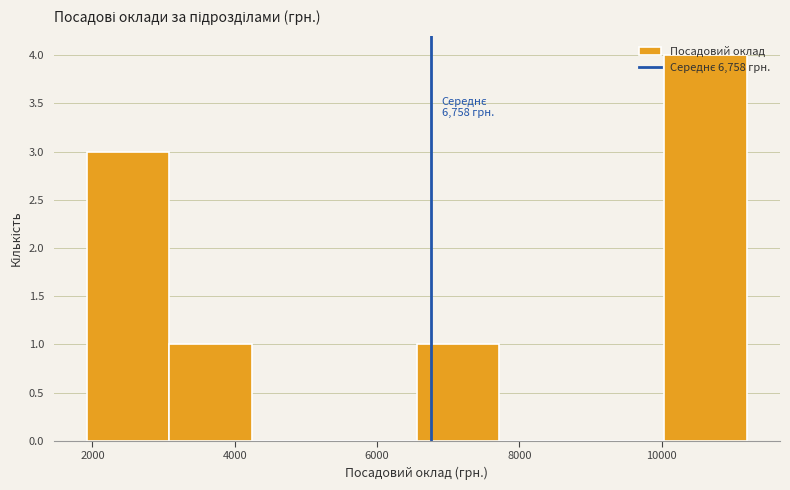

Which range on the x-axis has the tallest bar?

10000 to 11200